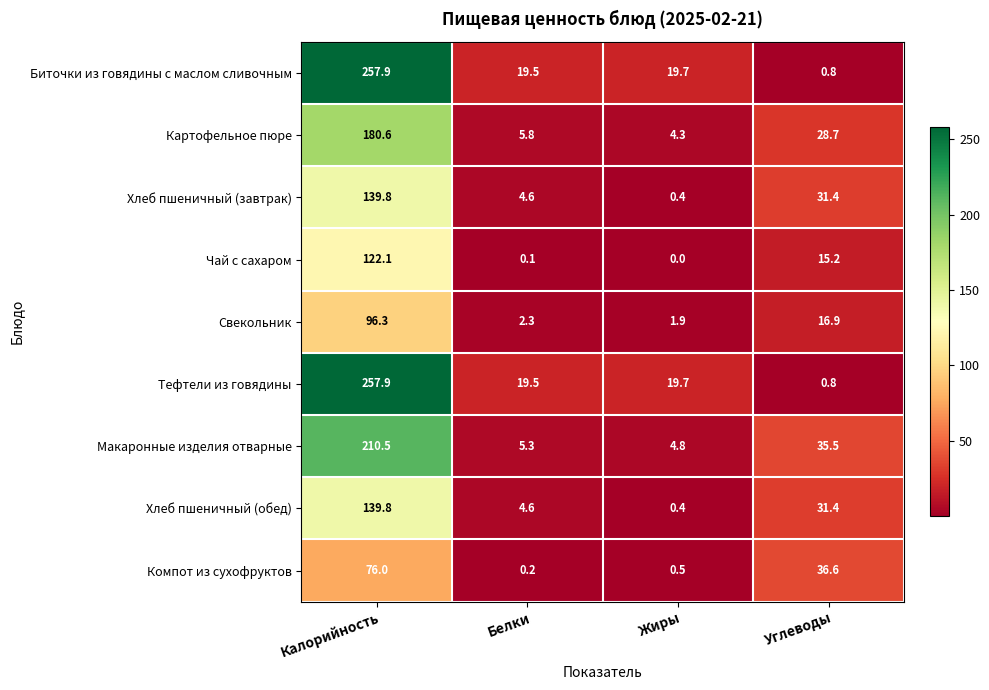

What is the maximum value shown in the chart?

257.9